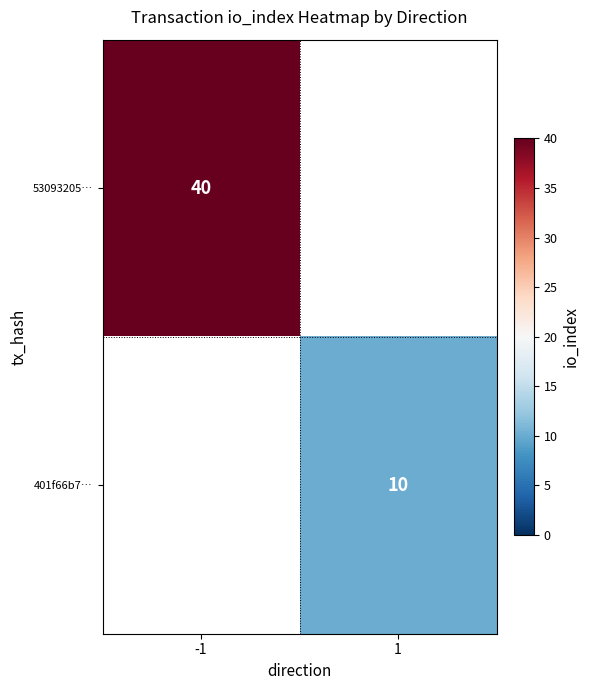

The 401f66b7… series shows 10 at 1. True or false?

True